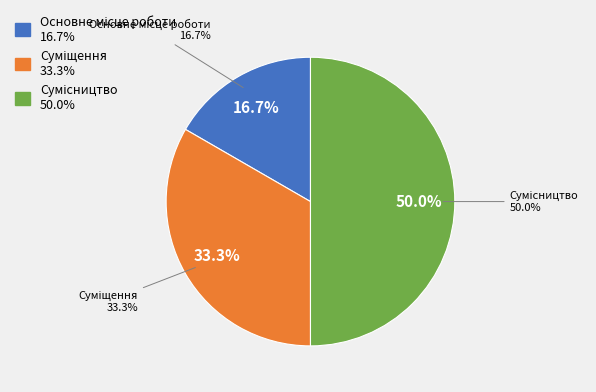

What is the ratio of the value at Суміщення to the value at Основне місце роботи?

2.0